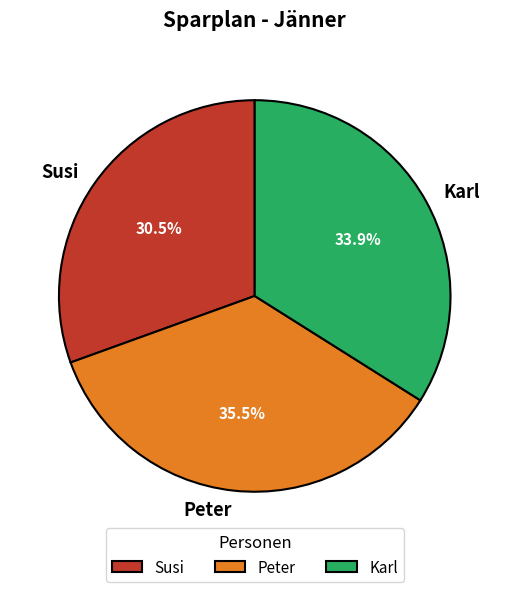

The Susi slice represents 1% of the pie. True or false?

False